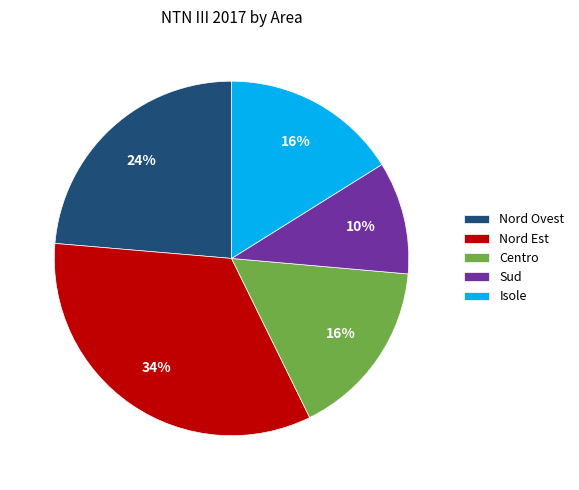

Does Sud represent more than half of the total?

No